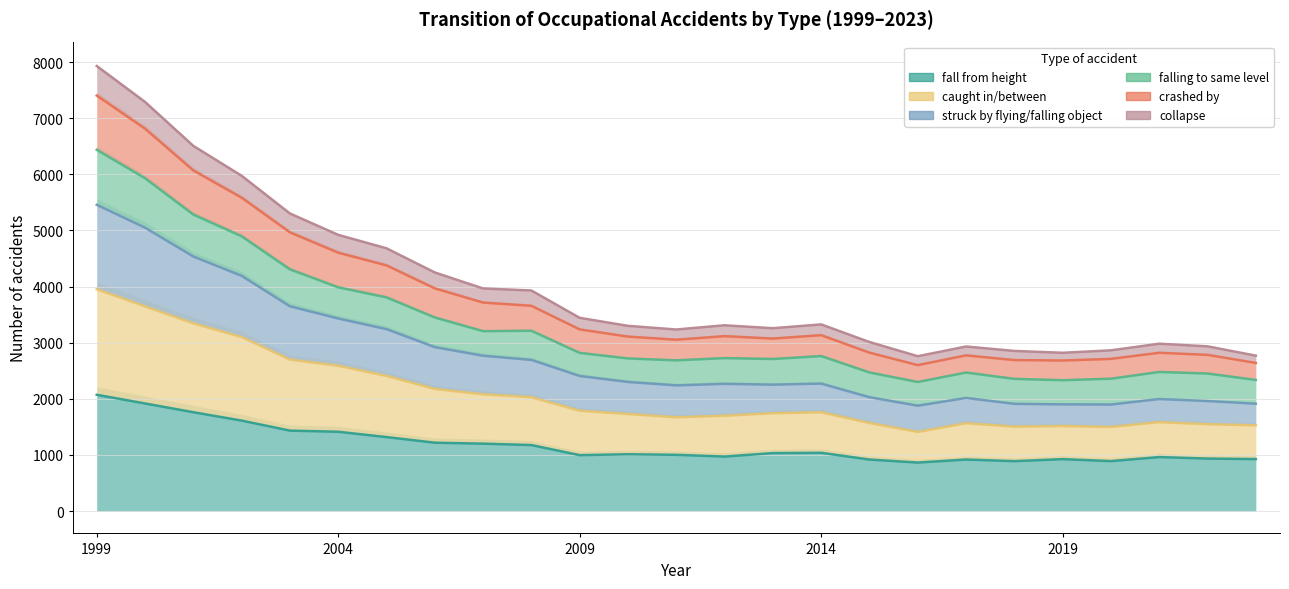

True or false: fall from height has more than 0 interior local peaks.

True